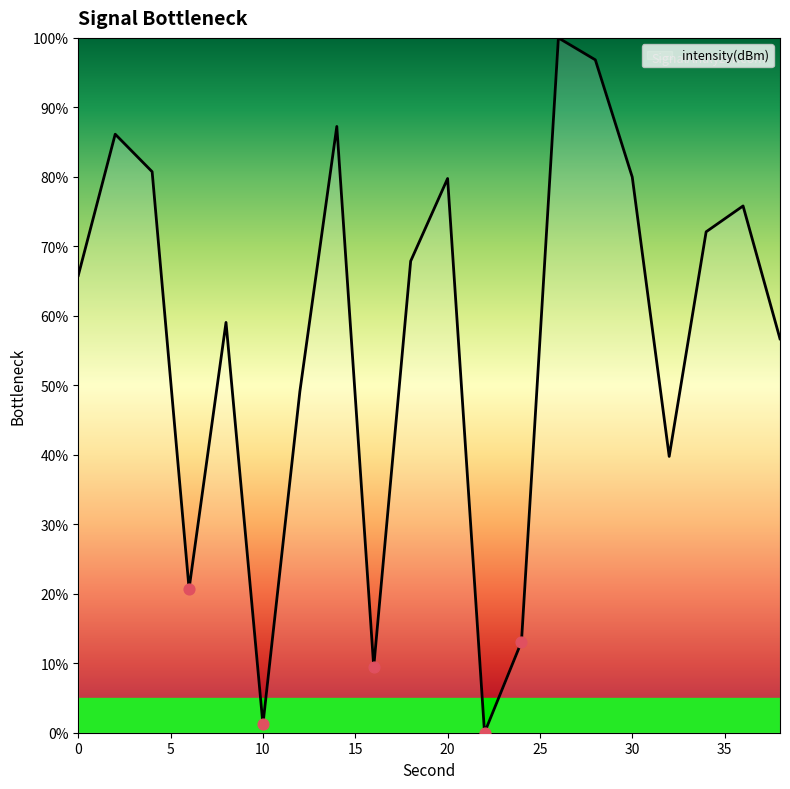

What is the maximum value shown in the chart?

100.0